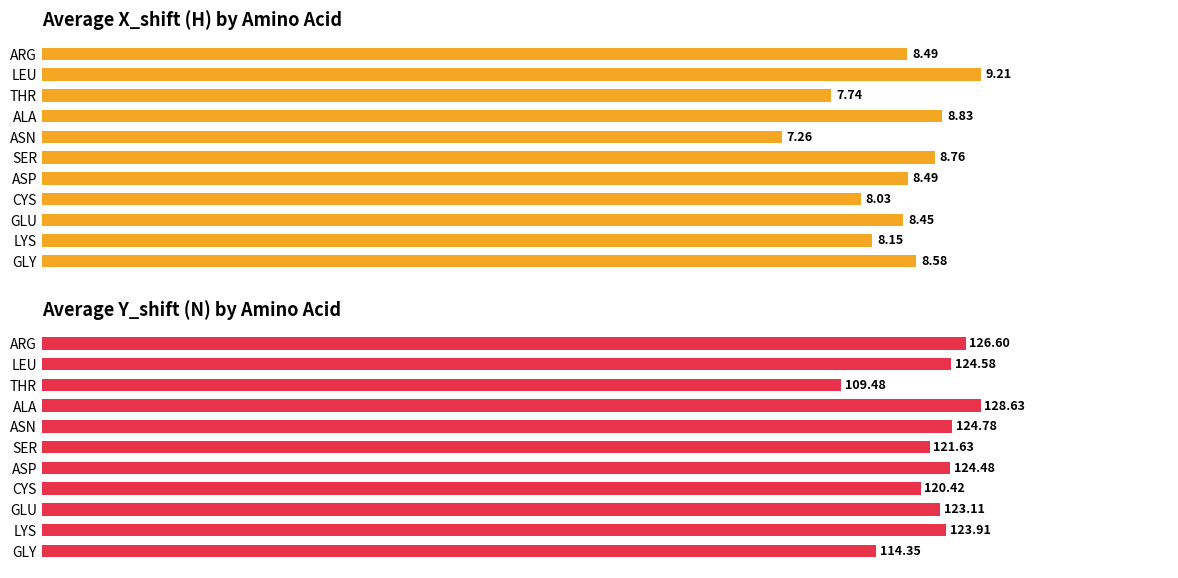

The Average Y_shift series shows 114.3 at GLY. True or false?

True